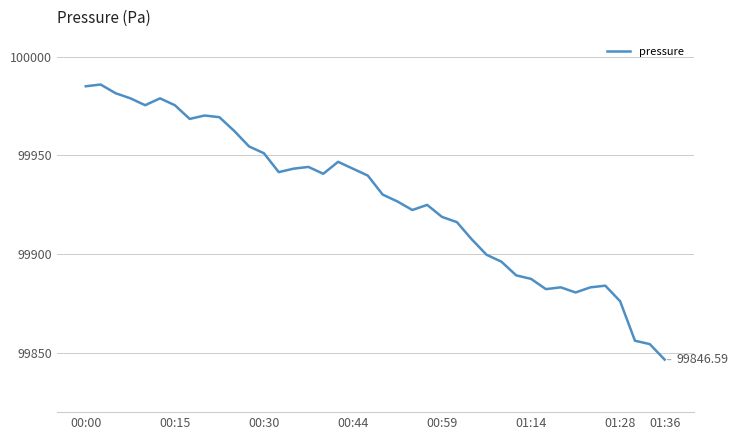

What is the difference between the maximum and minimum values?

139.3